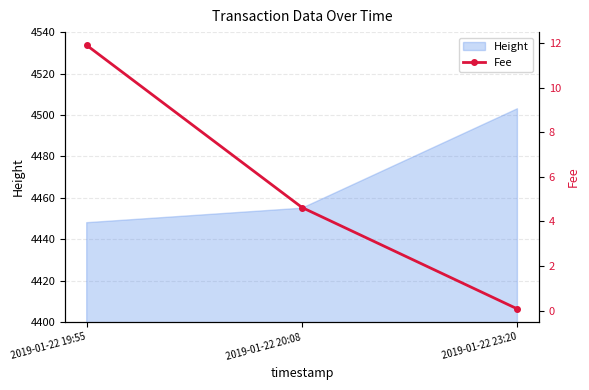

What is the label of the 3rd point from the left?

2019-01-22 23:20